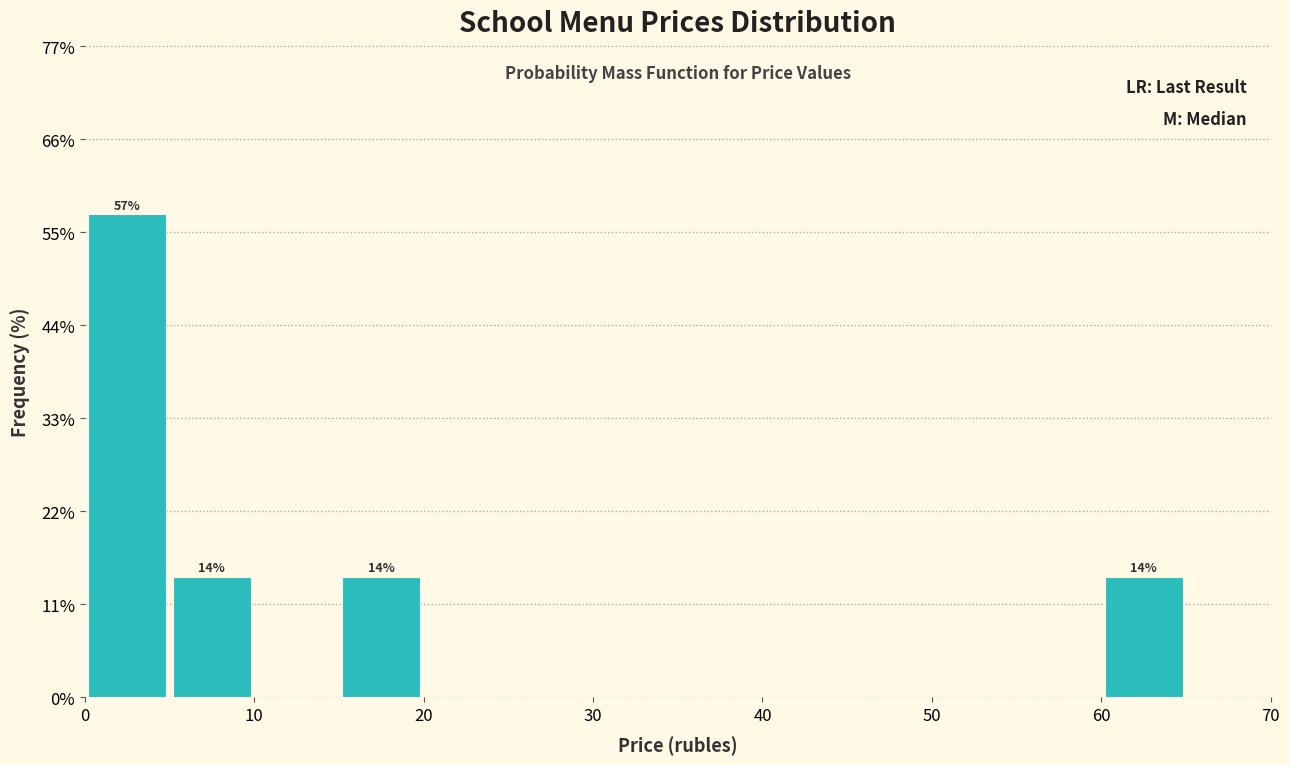

Over which range of the x-axis is the bar tallest?

0 to 5